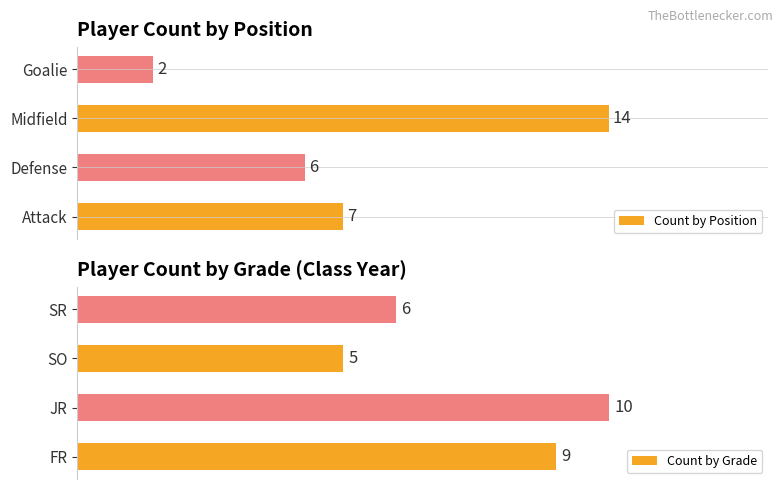

Rank the series at 2.5 from lowest to highest value.

Count by Position, Count by Grade